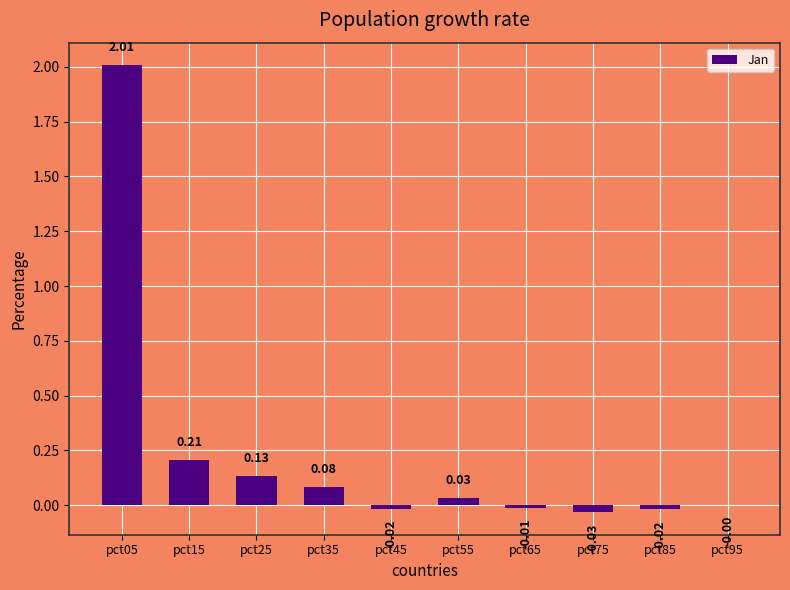

At which label does the data first exceed 0?

pct05